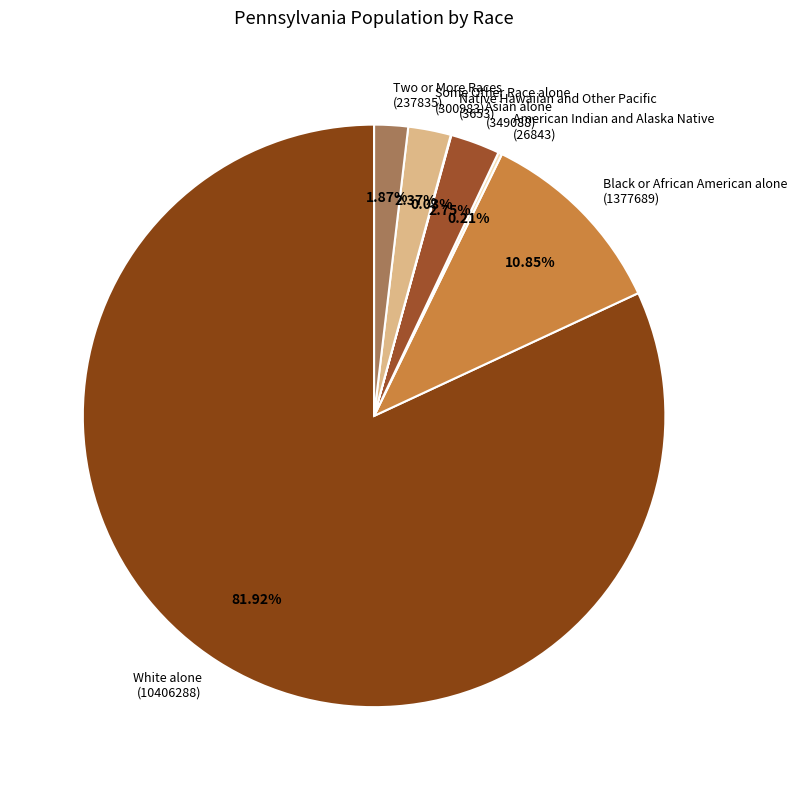

To the nearest percent, what is the difference between the largest and smallest slice percentages?

82%